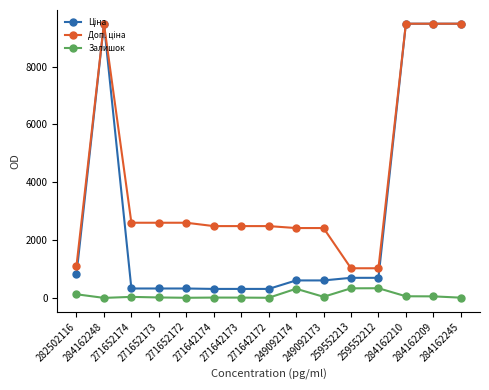

Is this an area chart (filled region under the line)?

No